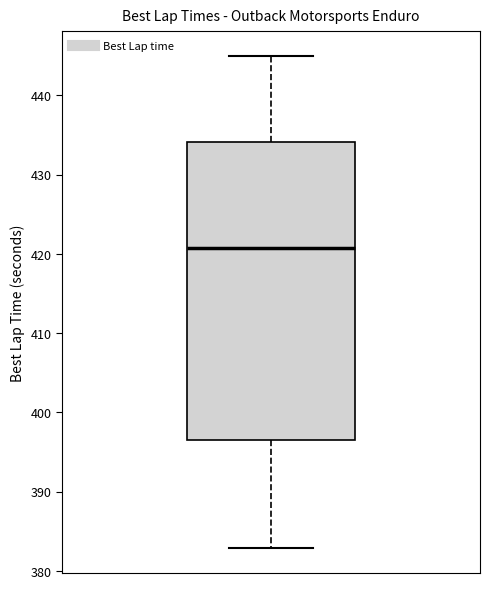

Where does the median line of the box sit on the y-axis? The values are not printed on the chart, so give them approximately, as read against the axis.

421